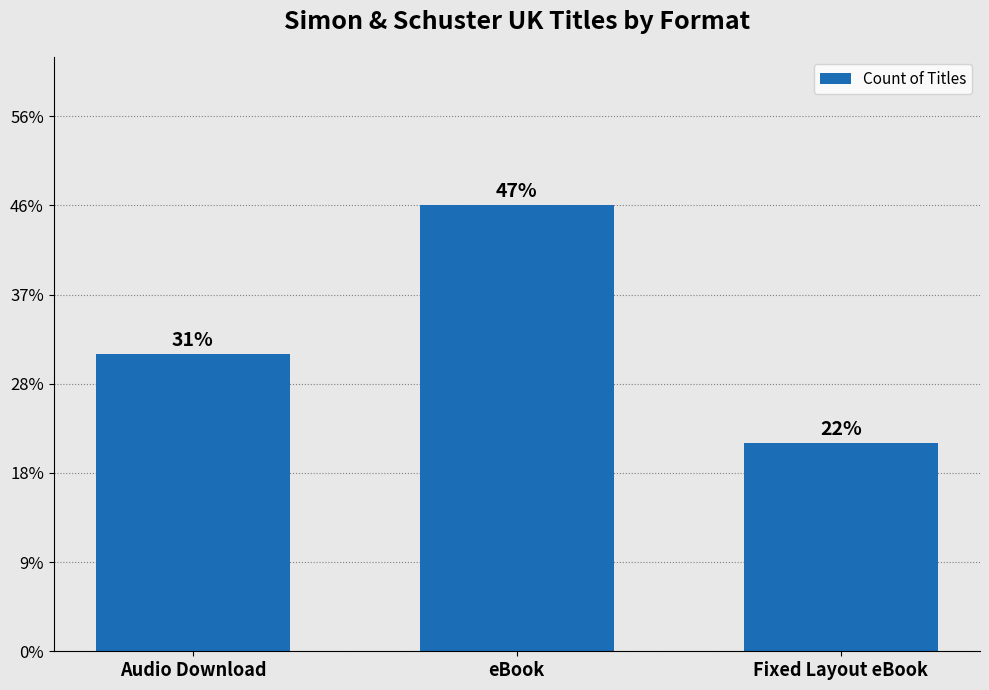

List the labels in order of value, largest first.

eBook, Audio Download, Fixed Layout eBook